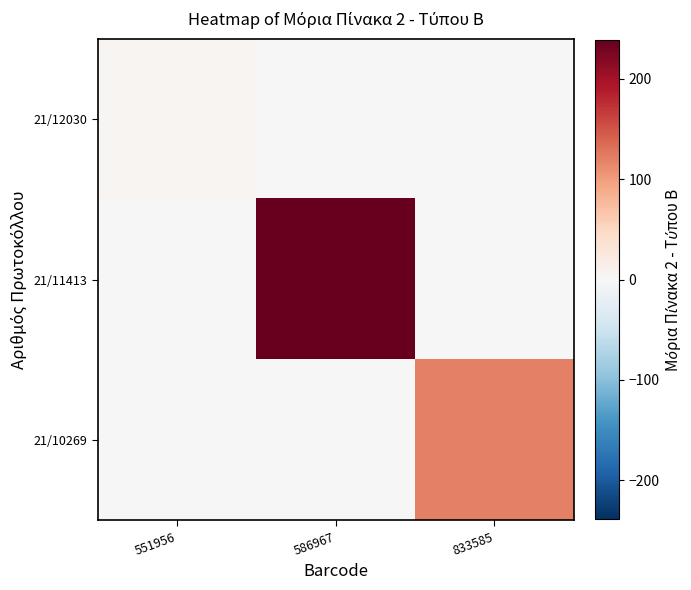

Rank the series at 833585 from lowest to highest value.

21/12030, 21/11413, 21/10269